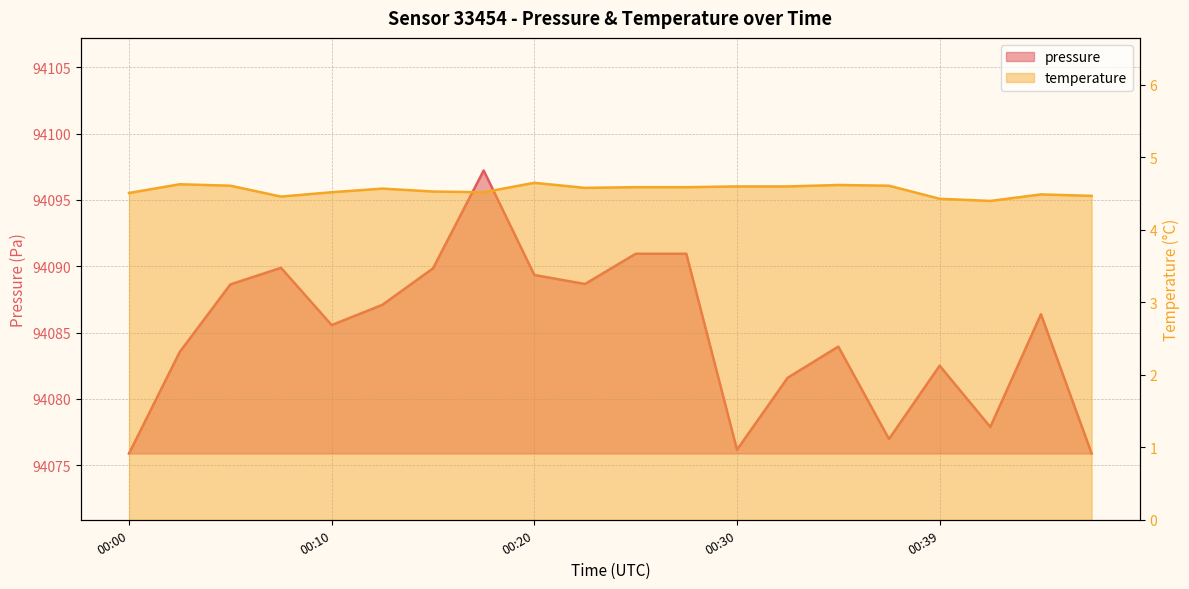

What is the sum of the temperature values at 00:08 and 00:20?

9.1